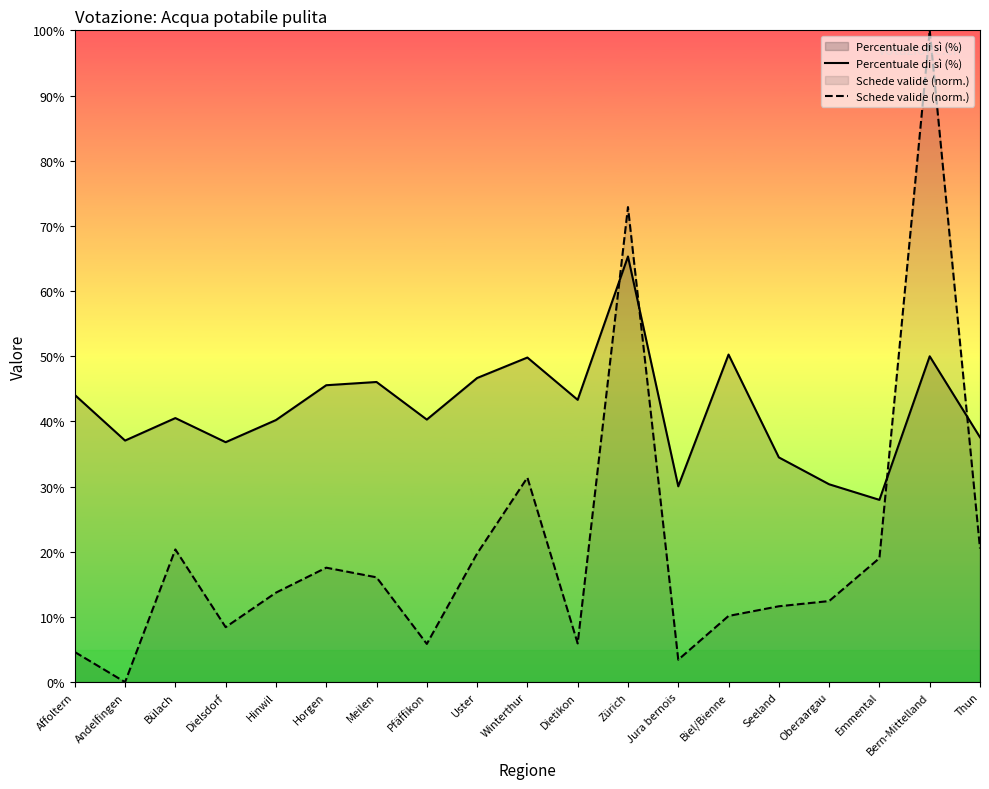

Reading right to left, what are all the values shown in this chart?

Percentuale di sì (%): Thun=37.6	Bern-Mittelland=50.0	Emmental=28.0	Oberaargau=30.4	Seeland=34.5	Biel/Bienne=50.3	Jura bernois=30.0	Zürich=65.3	Dietikon=43.3	Winterthur=49.8	Uster=46.7	Pfäffikon=40.3	Meilen=46.0	Horgen=45.5	Hinwil=40.2	Dielsdorf=36.8	Bülach=40.5	Andelfingen=37.1	Affoltern=44.1
Schede valide (norm.): Thun=20.5	Bern-Mittelland=100.0	Emmental=19.0	Oberaargau=12.4	Seeland=11.6	Biel/Bienne=10.2	Jura bernois=3.4	Zürich=72.9	Dietikon=5.9	Winterthur=31.4	Uster=19.7	Pfäffikon=5.9	Meilen=16.1	Horgen=17.6	Hinwil=13.7	Dielsdorf=8.4	Bülach=20.4	Andelfingen=0.0	Affoltern=4.6